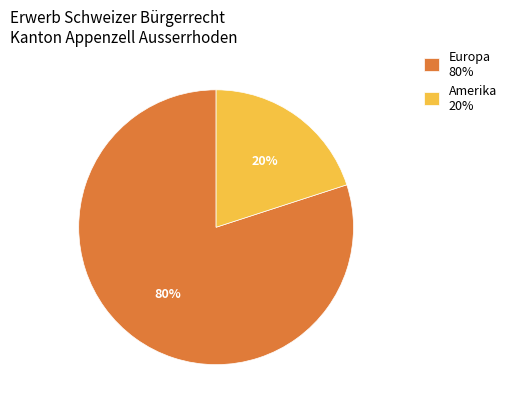

Is the sum of Amerika 20% and Europa 80% greater than half?

Yes